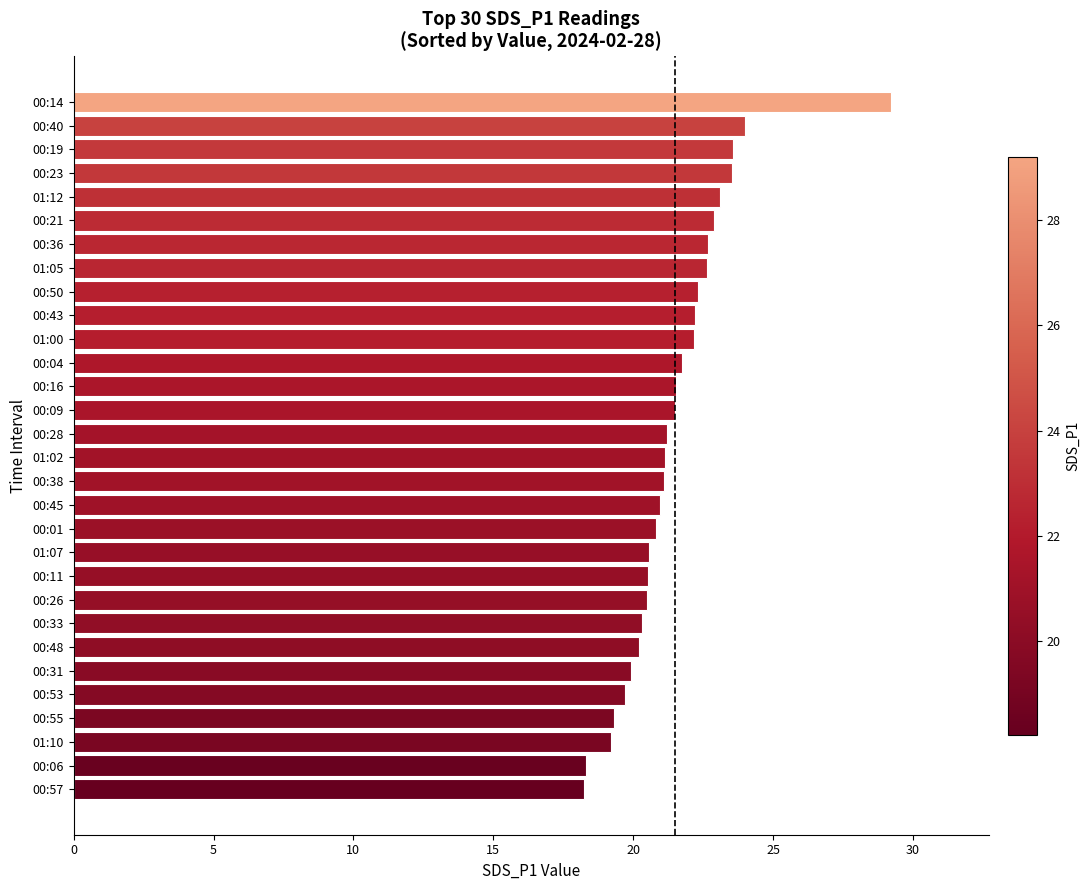

True or false: the data shows 20.5 at 00:11.

True